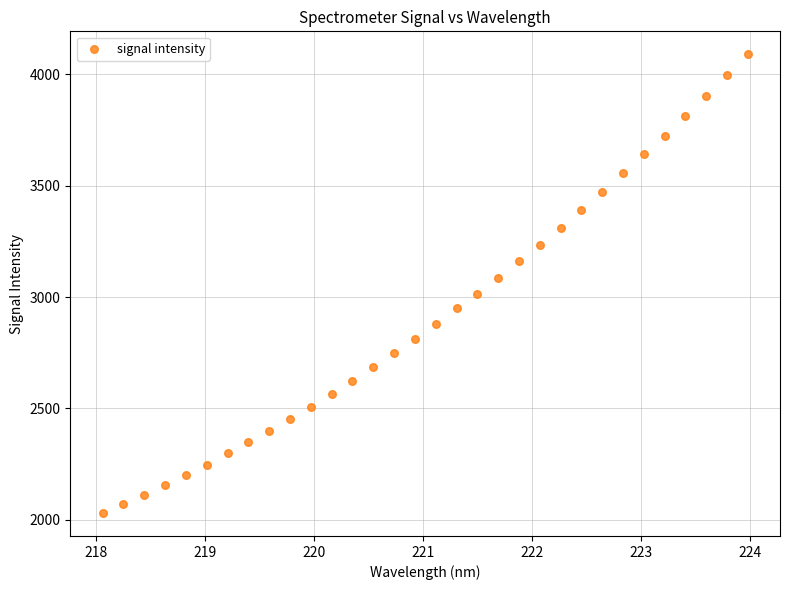

What is the range of Y values (max minus min)?

2059.0